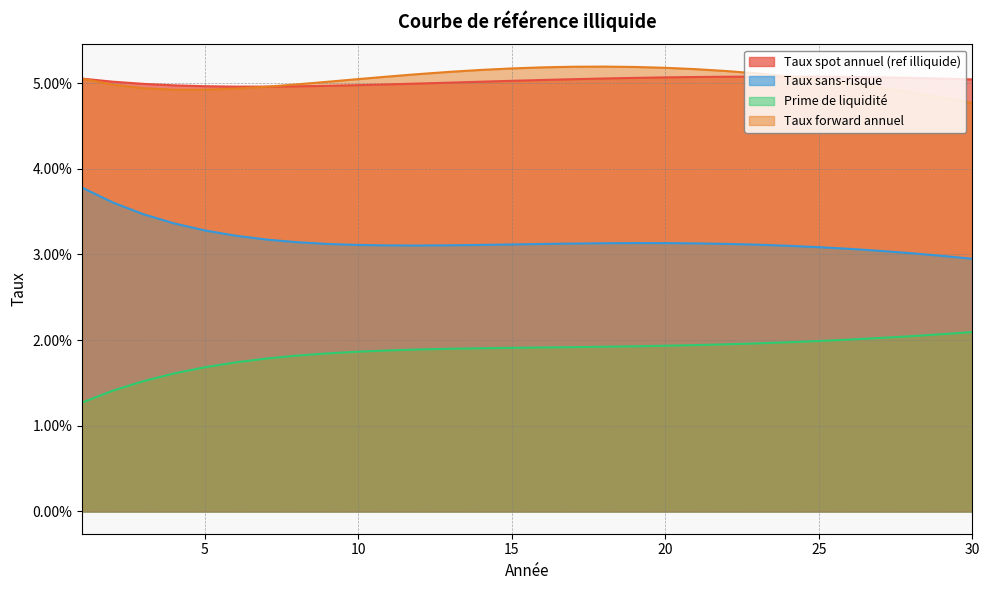

Is it true that Taux spot annuel (ref illiquide) equals 0.0 at 14?

False